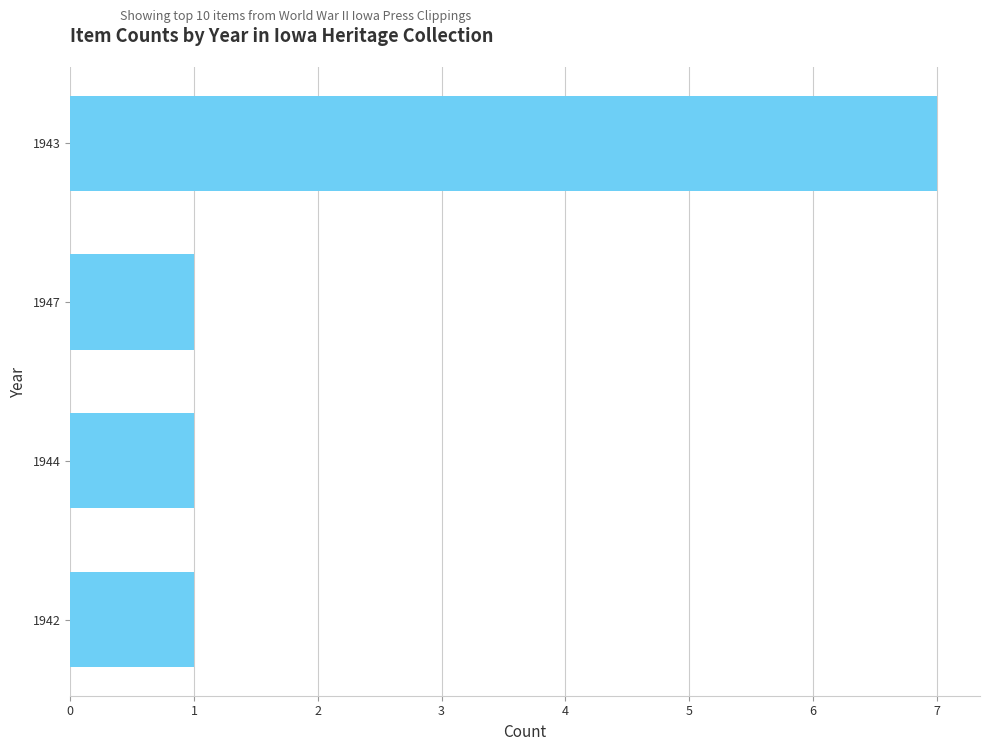

What is the ratio of the value at 1947 to the value at 1942?

1.0